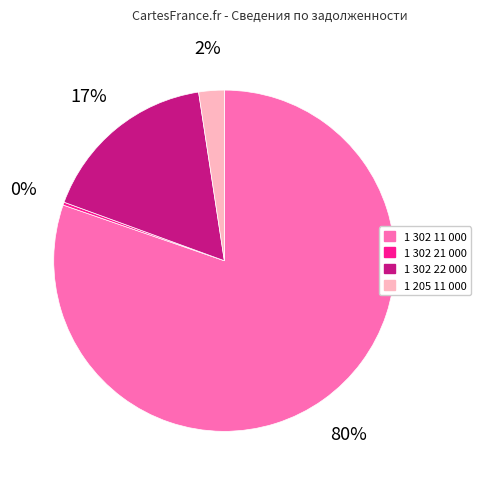

Which has a higher value, 1 205 11 000 or 1 302 22 000?

1 302 22 000